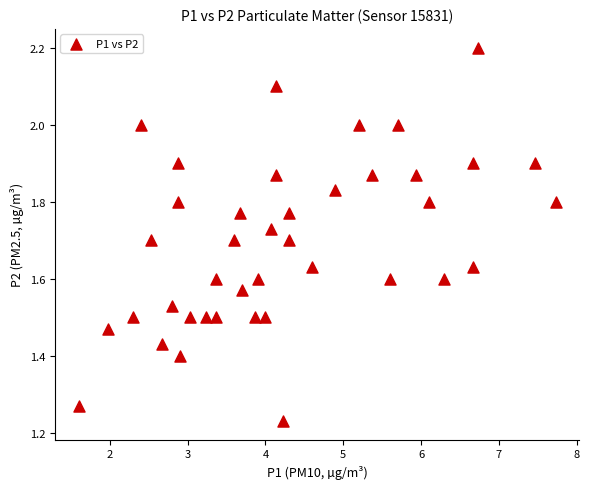

What is the range of Y values (max minus min)?

1.0